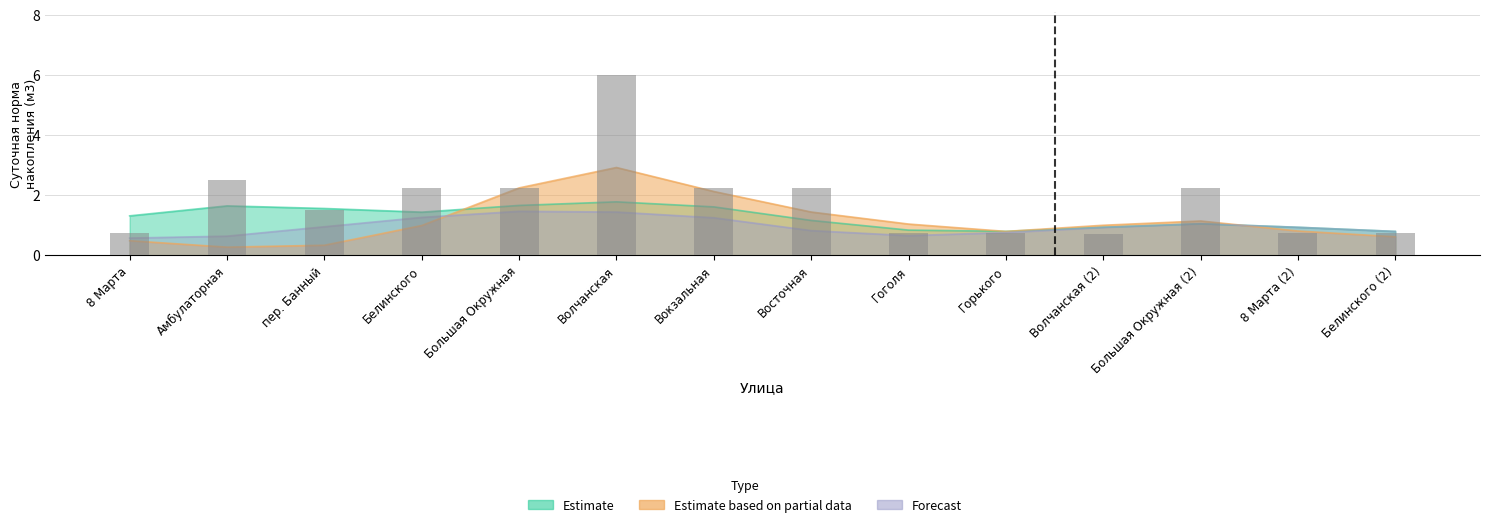

How many distinct data groups are displayed?

3